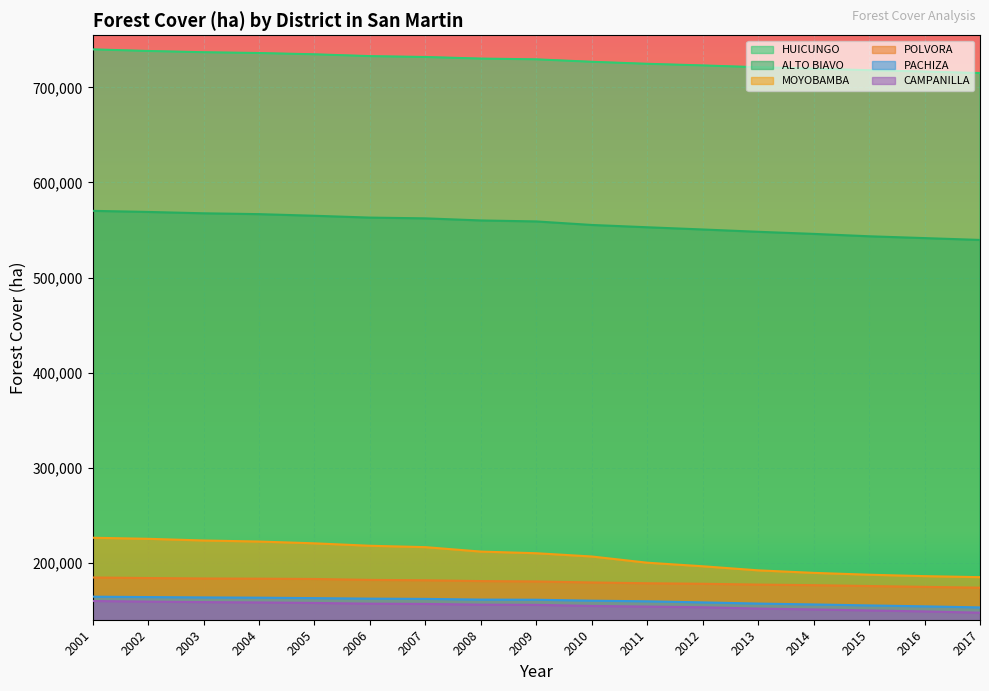

Reading left to right, transcribe all the data shown in this chart.

HUICUNGO: 739843	738147	736842	736009	734665	732748	731829	730162	729372	726795	724694	722979	721094	719588	717953	716525	714971
ALTO BIAVO: 570213	569075	567656	566763	565063	563129	562340	560137	559102	555393	552985	550658	548222	546020	543511	541600	539667
MOYOBAMBA: 226831	225717	223955	222844	220960	218408	216959	212291	210560	207131	200612	196865	192581	189939	187992	186503	185420
POLVORA: 185076	184492	184045	183845	183511	182558	182153	181305	180888	179854	179017	178471	177617	177018	176119	175227	174364
PACHIZA: 164933	164503	164138	163872	163393	162869	162598	161866	161709	160719	160055	158918	157689	156763	155733	154757	153652
CAMPANILLA: 160368	159744	159224	158870	158332	157560	157291	156532	156331	155202	154518	153809	152443	151516	150455	149429	148109